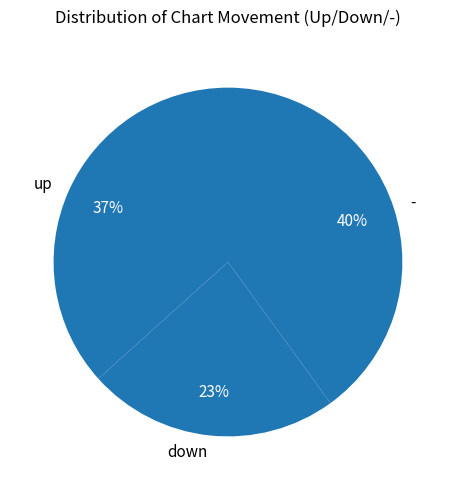

Do down and - together represent more than half of the pie?

Yes